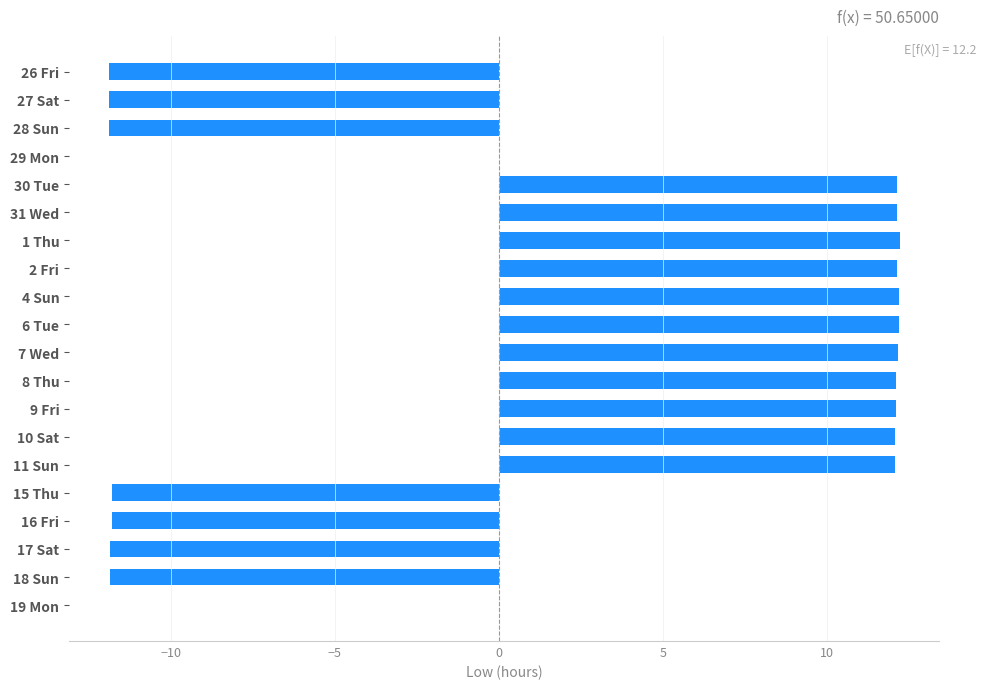

Approximately how many times larger is the value at 10 Sat compared to 4 Sun?

1.0